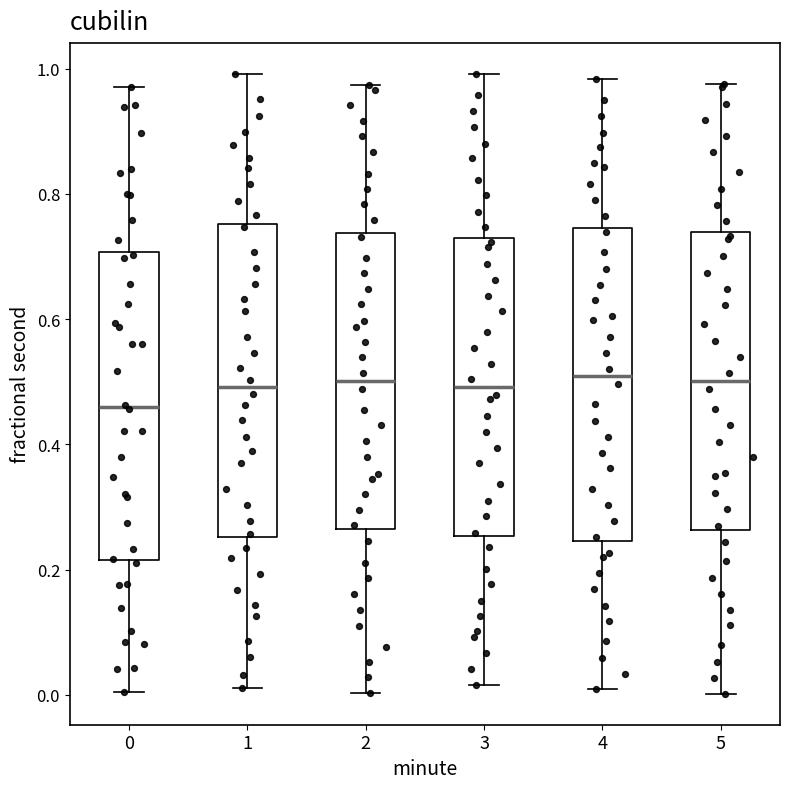

Reading left to right, read every box against the y-axis: the position of its median line, the range the box covers, and the ends of its whiskers. The values are not printed on the chart, so give them approximately, as read against the axis.

0: median 0.46, box 0.22 to 0.70, whiskers 0.00 to 0.98
1: median 0.50, box 0.26 to 0.76, whiskers 0.02 to 1.00
2: median 0.50, box 0.26 to 0.74, whiskers 0.00 to 0.98
3: median 0.50, box 0.26 to 0.72, whiskers 0.02 to 1.00
4: median 0.50, box 0.24 to 0.74, whiskers 0.00 to 0.98
5: median 0.50, box 0.26 to 0.74, whiskers 0.00 to 0.98